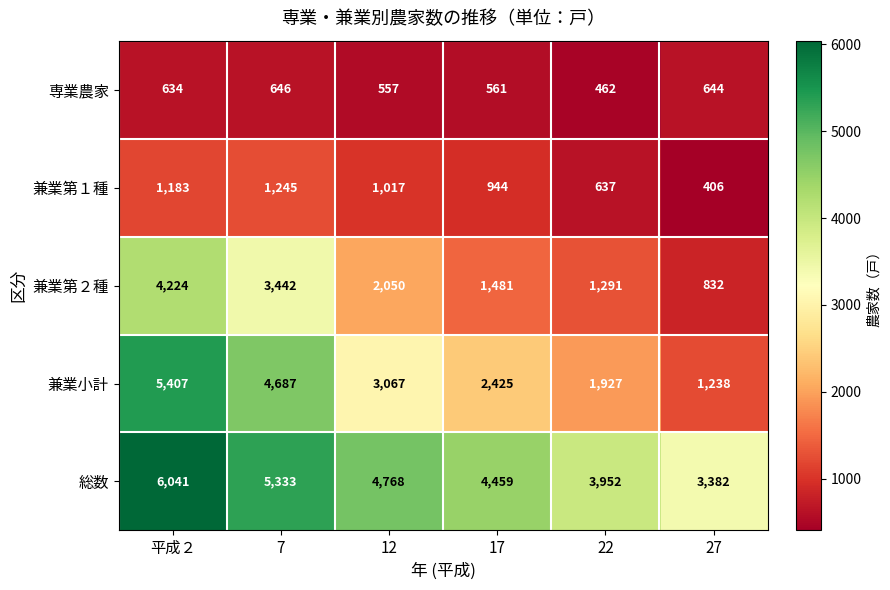

Which series has the widest spread of values?

兼業小計